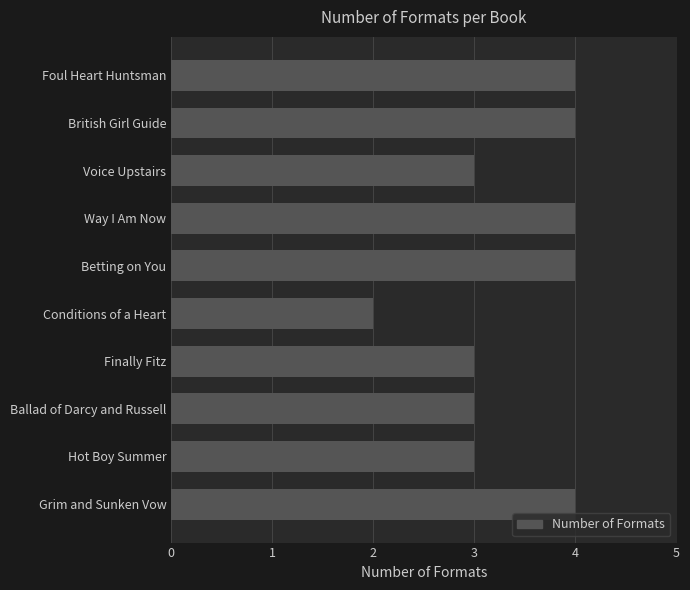

Reading top to bottom, list all the values displayed in this chart.

Foul Heart Huntsman=4	British Girl Guide=4	Voice Upstairs=3	Way I Am Now=4	Betting on You=4	Conditions of a Heart=2	Finally Fitz=3	Ballad of Darcy and Russell=3	Hot Boy Summer=3	Grim and Sunken Vow=4